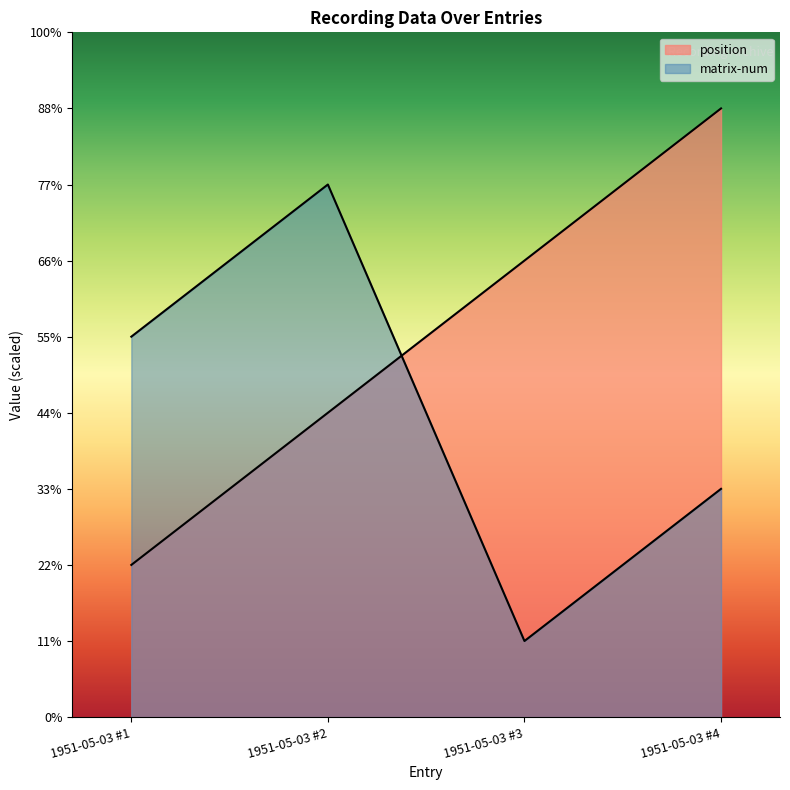

How many times do position and matrix-num cross each other?

1